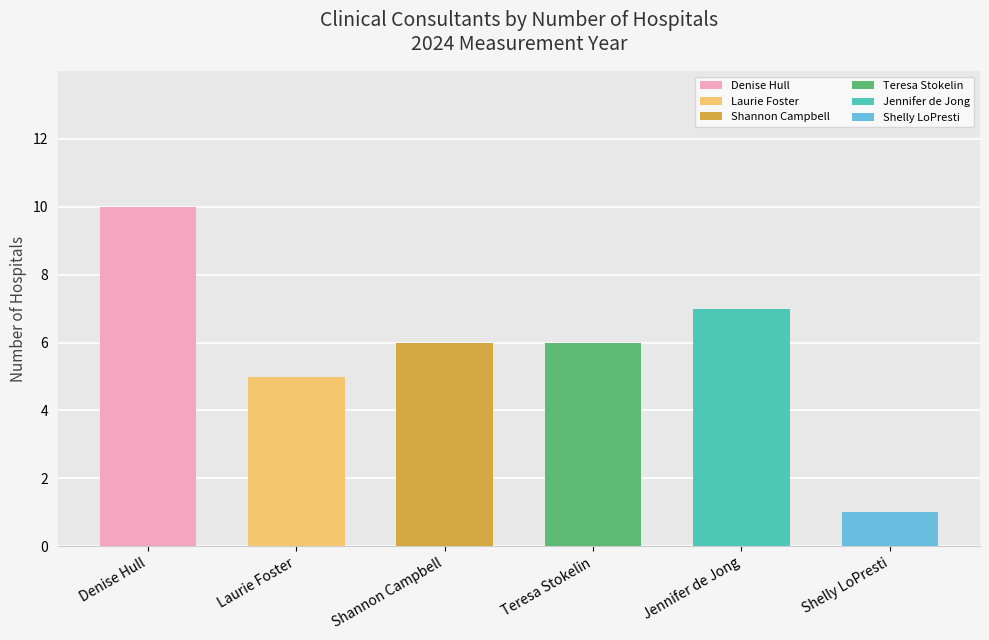

True or false: the data shows 3 at Laurie Foster.

False